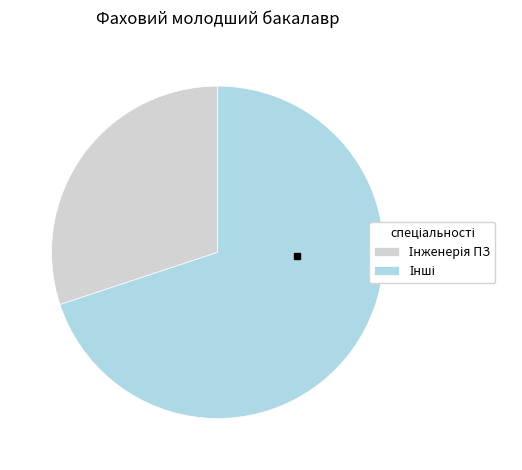

Is there a majority slice in this chart?

Yes